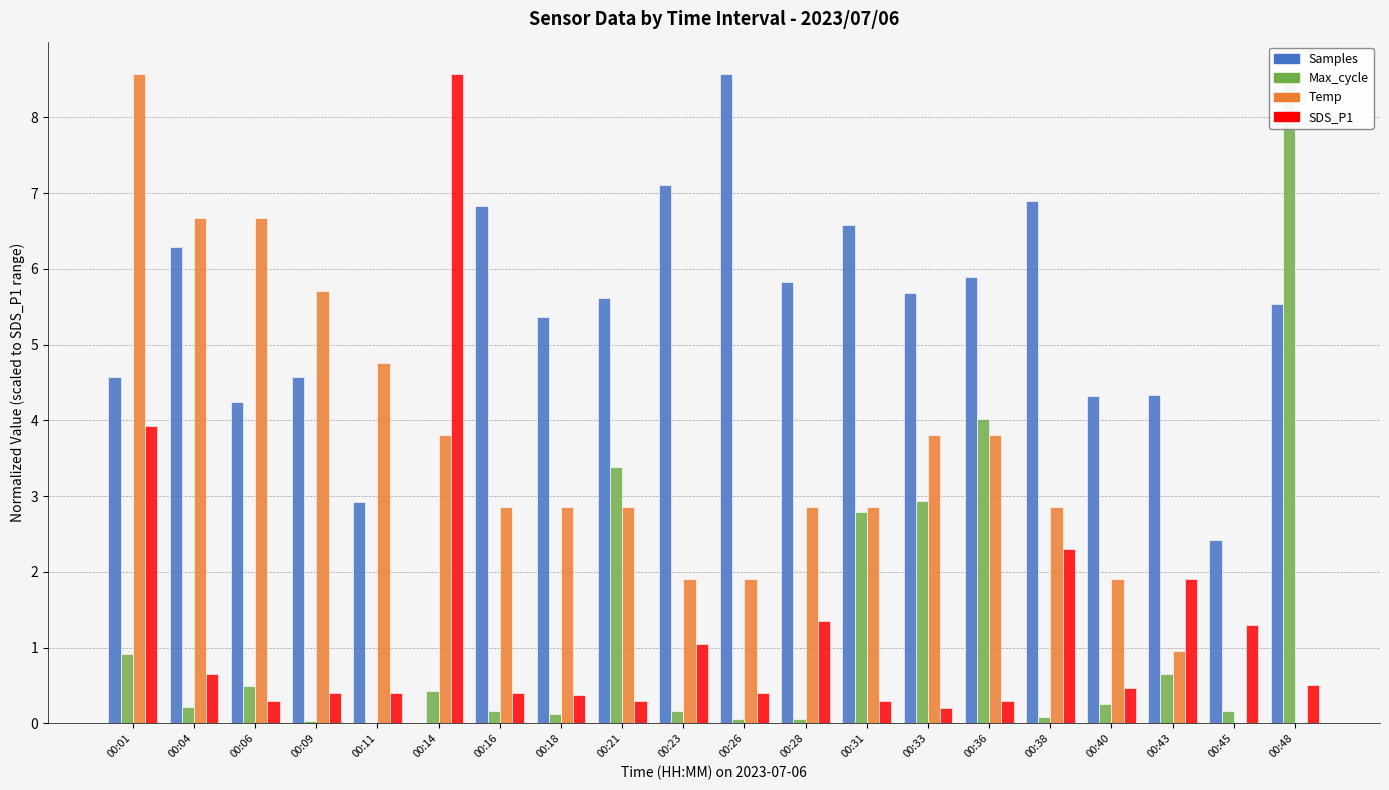

What is the total value across all series at 00:14?

12.8